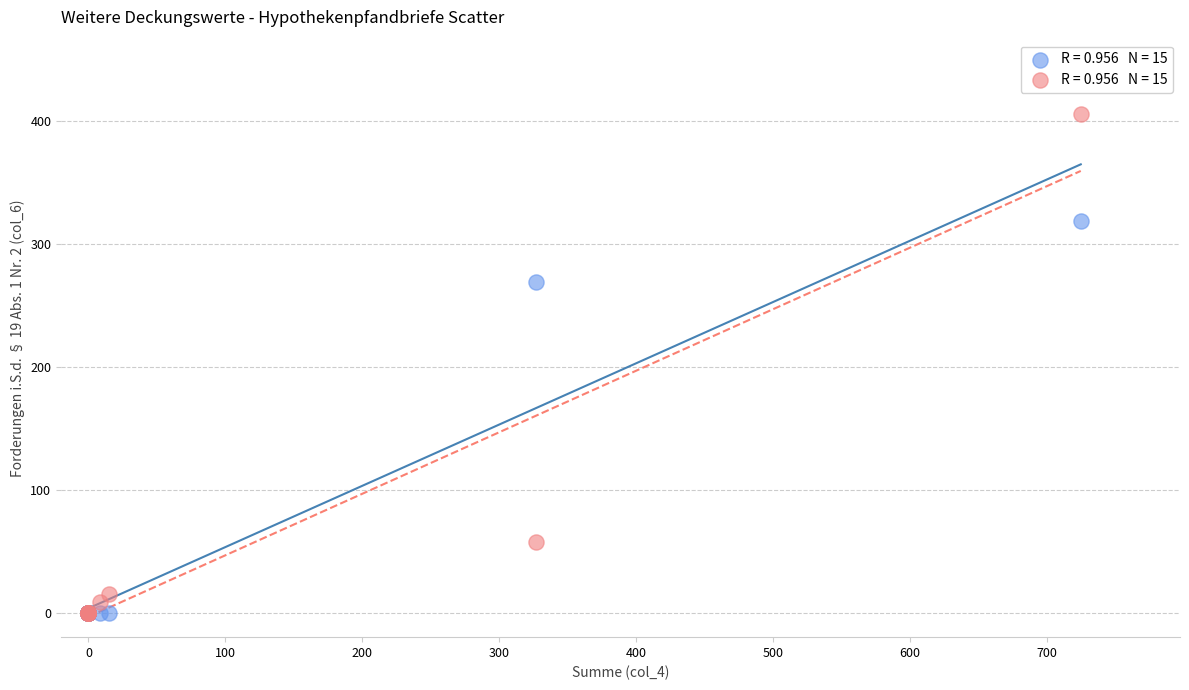

Across all series, what Y value is closest to 202?

269.3